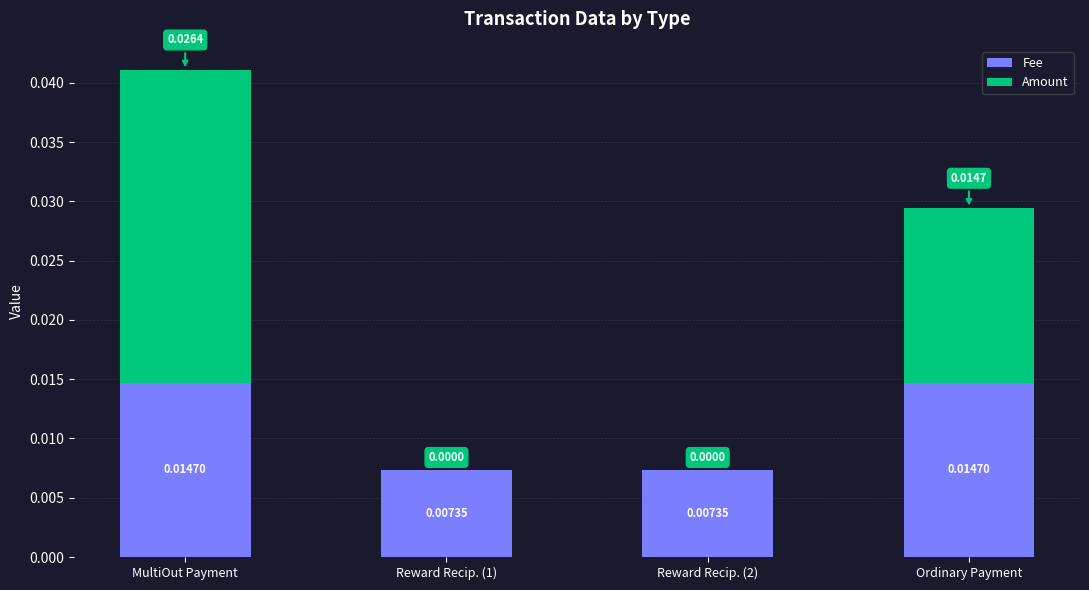

At which category is the sum across all series the highest?

MultiOut Payment